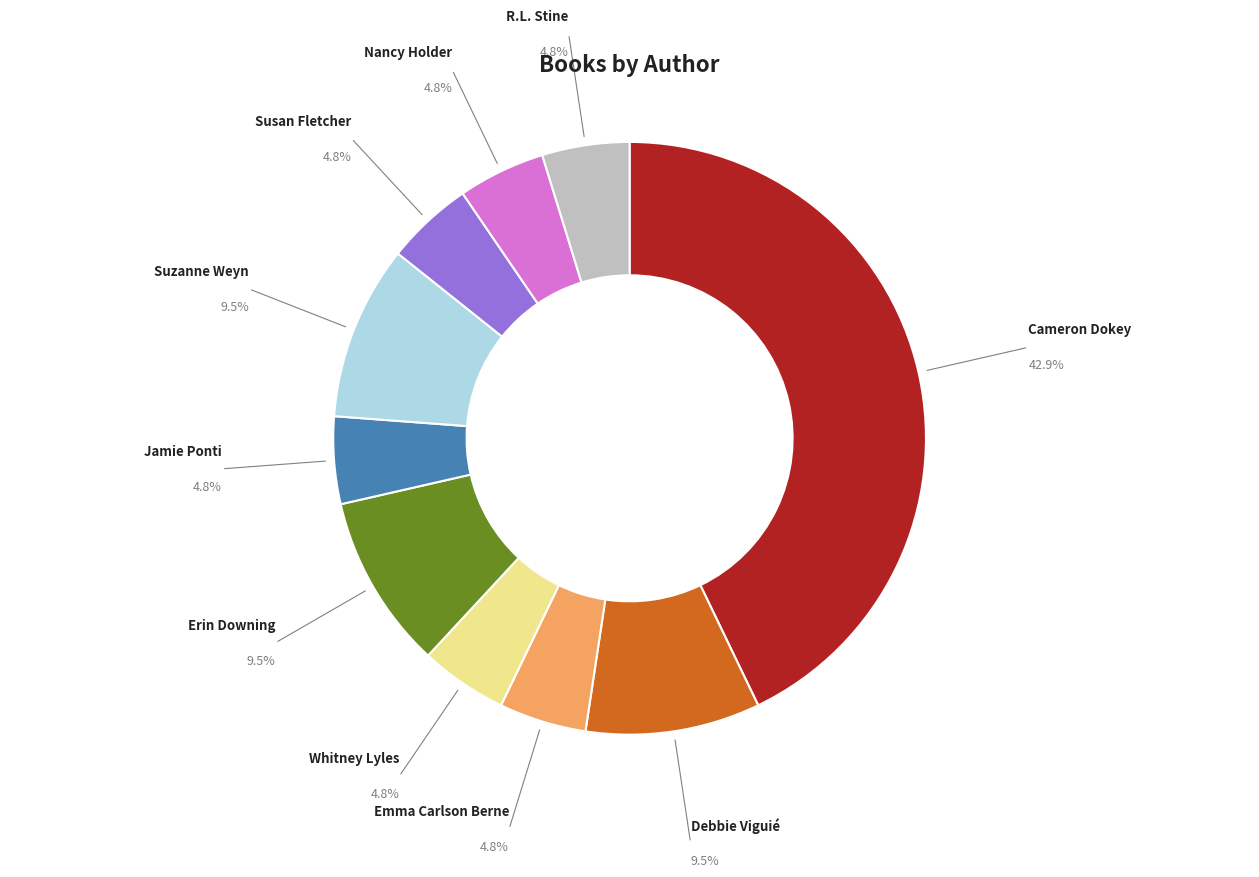

How many slices are in this pie chart?

10